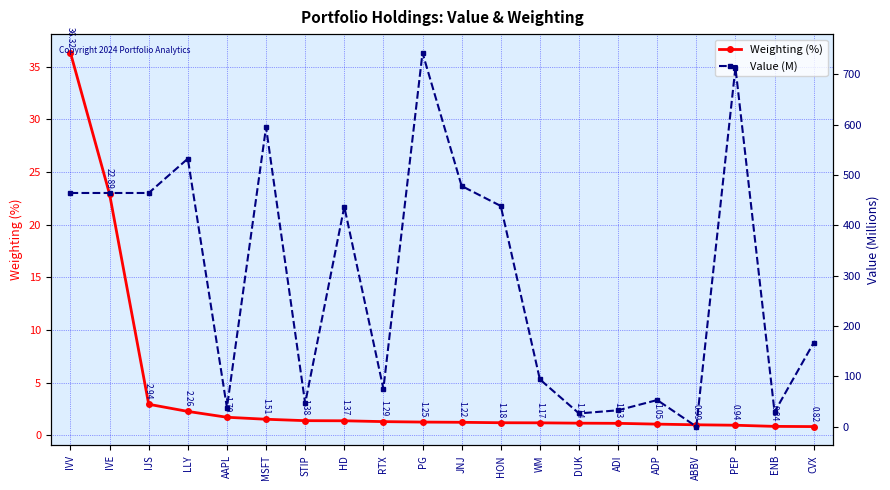

Which category has the highest value across all series?

PG